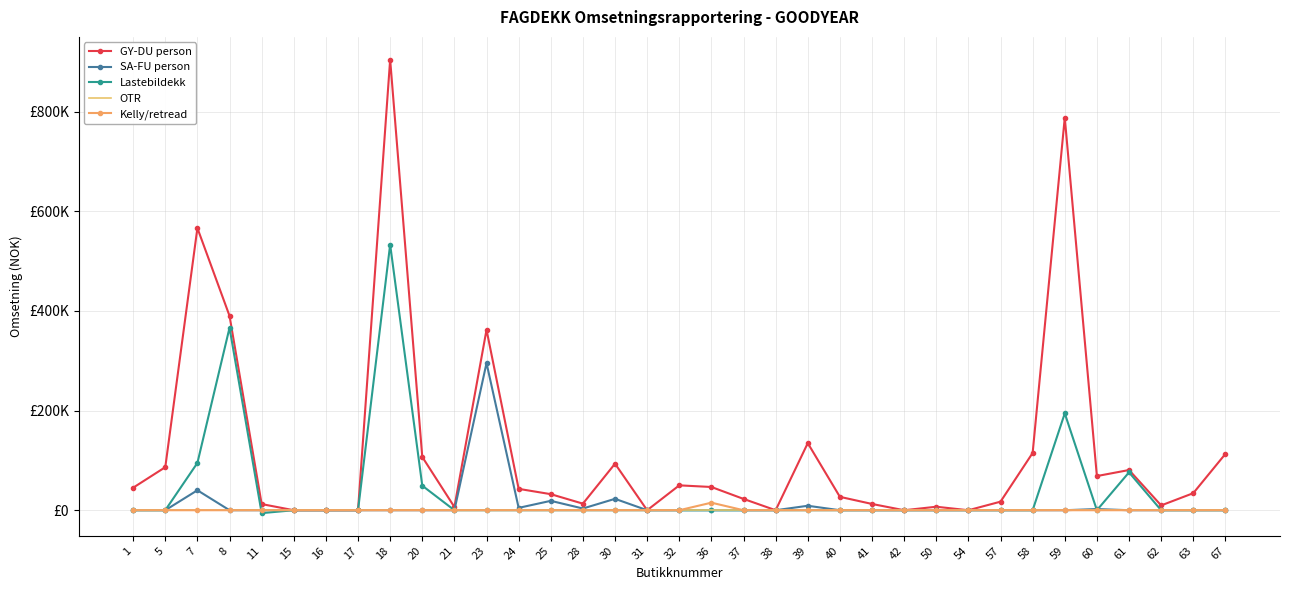

Reading left to right, extract all data points from this chart.

GY-DU person: 1=45180.7	5=86371.1	7=566147.2	8=389952.7	11=12359.7	15=0.0	16=0.0	17=0.0	18=904207.0	20=106903.6	21=6483.2	23=362036.1	24=42881.8	25=32230.8	28=13193.0	30=93379.1	31=0.0	32=49921.0	36=46610.7	37=22699.4	38=0.0	39=134600.1	40=26853.1	41=12565.0	42=0.0	50=7007.0	54=0.0	57=17177.2	58=114883.9	59=787677.8	60=68536.6	61=80672.5	62=9635.0	63=34218.3	67=112972.1
SA-FU person: 1=0.0	5=0.0	7=40061.0	8=0.0	11=0.0	15=0.0	16=0.0	17=0.0	18=0.0	20=0.0	21=0.0	23=295228.3	24=4728.3	25=18839.8	28=3440.8	30=22879.0	31=0.0	32=0.0	36=0.0	37=0.0	38=0.0	39=8944.3	40=0.0	41=0.0	42=0.0	50=0.0	54=0.0	57=0.0	58=0.0	59=0.0	60=2357.6	61=0.0	62=0.0	63=0.0	67=0.0
Lastebildekk: 1=0.0	5=0.0	7=94900.1	8=366000.0	11=-5832.4	15=0.0	16=0.0	17=0.0	18=533023.9	20=49235.4	21=0.0	23=0.0	24=0.0	25=0.0	28=0.0	30=0.0	31=0.0	32=0.0	36=0.0	37=0.0	38=0.0	39=0.0	40=0.0	41=0.0	42=0.0	50=0.0	54=0.0	57=0.0	58=0.0	59=194371.0	60=0.0	61=76000.0	62=0.0	63=0.0	67=0.0
OTR: 1=0.0	5=0.0	7=0.0	8=0.0	11=0.0	15=0.0	16=0.0	17=0.0	18=0.0	20=0.0	21=0.0	23=0.0	24=0.0	25=0.0	28=0.0	30=0.0	31=0.0	32=0.0	36=0.0	37=0.0	38=0.0	39=0.0	40=0.0	41=0.0	42=0.0	50=0.0	54=0.0	57=0.0	58=0.0	59=0.0	60=0.0	61=0.0	62=0.0	63=0.0	67=0.0
Kelly/retread: 1=0.0	5=0.0	7=0.0	8=0.0	11=0.0	15=0.0	16=0.0	17=0.0	18=0.0	20=0.0	21=0.0	23=0.0	24=0.0	25=0.0	28=0.0	30=0.0	31=0.0	32=0.0	36=15140.0	37=0.0	38=0.0	39=0.0	40=0.0	41=0.0	42=0.0	50=0.0	54=0.0	57=0.0	58=0.0	59=0.0	60=0.0	61=0.0	62=0.0	63=0.0	67=0.0